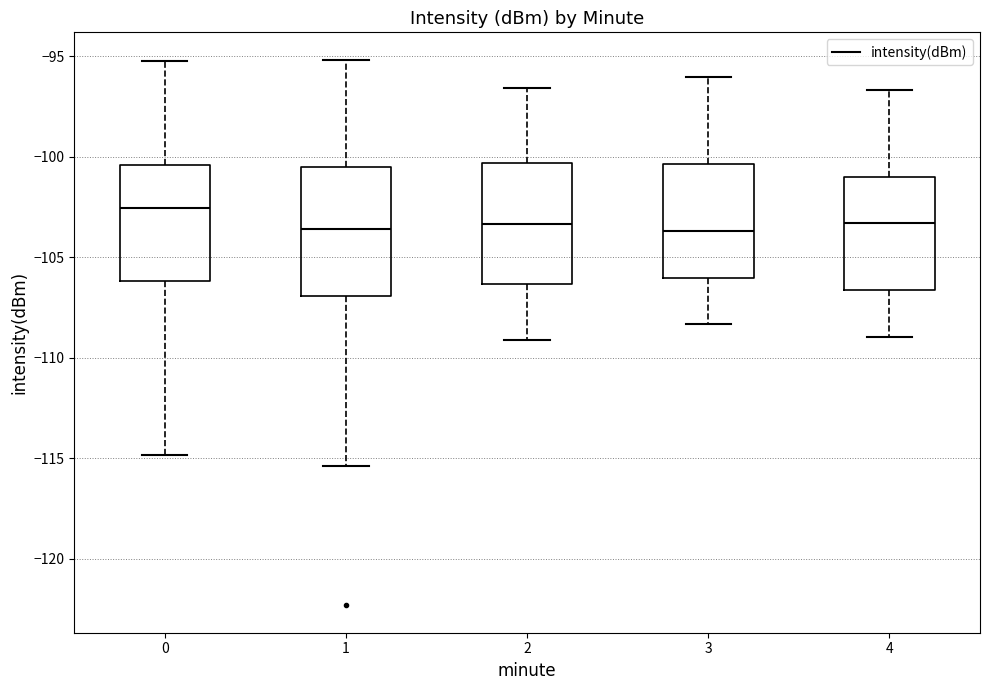

Reading left to right, read every box against the y-axis: the position of its median line, the range the box covers, and the ends of its whiskers. The values are not printed on the chart, so give them approximately, as read against the axis.

0: median -102.5, box -106.0 to -100.5, whiskers -115.0 to -95.5
1: median -103.5, box -107.0 to -100.5, whiskers -115.5 to -95.0
2: median -103.5, box -106.5 to -100.5, whiskers -109.0 to -96.5
3: median -103.5, box -106.0 to -100.5, whiskers -108.5 to -96.0
4: median -103.5, box -106.5 to -101.0, whiskers -109.0 to -96.5